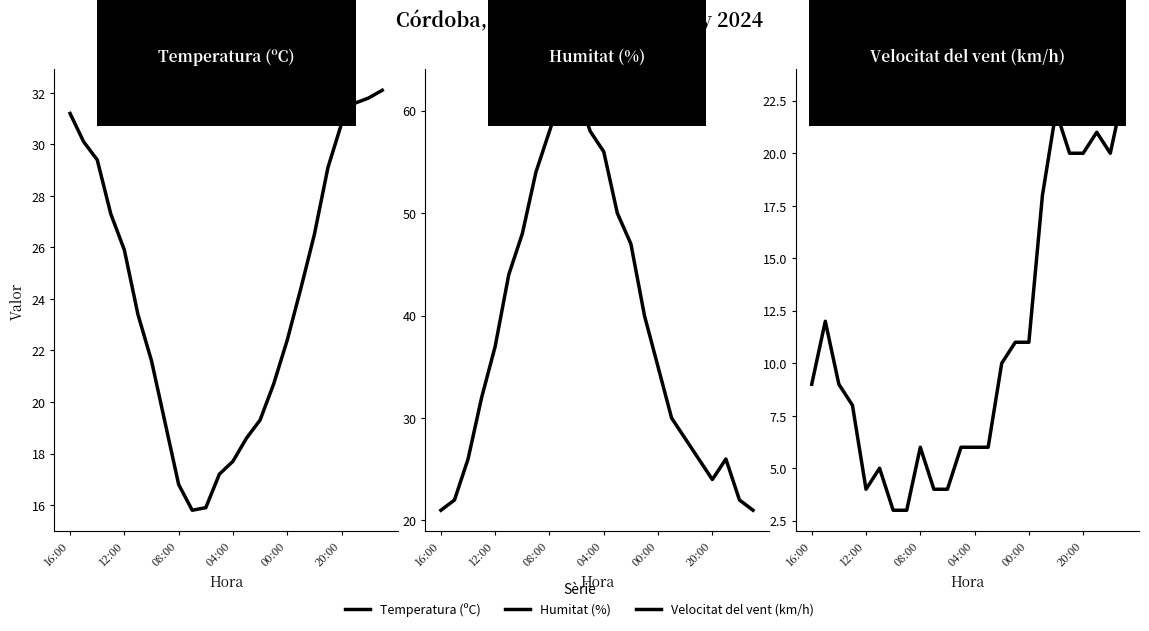

How many data points in Temperatura (ºC) are less than 24?

12